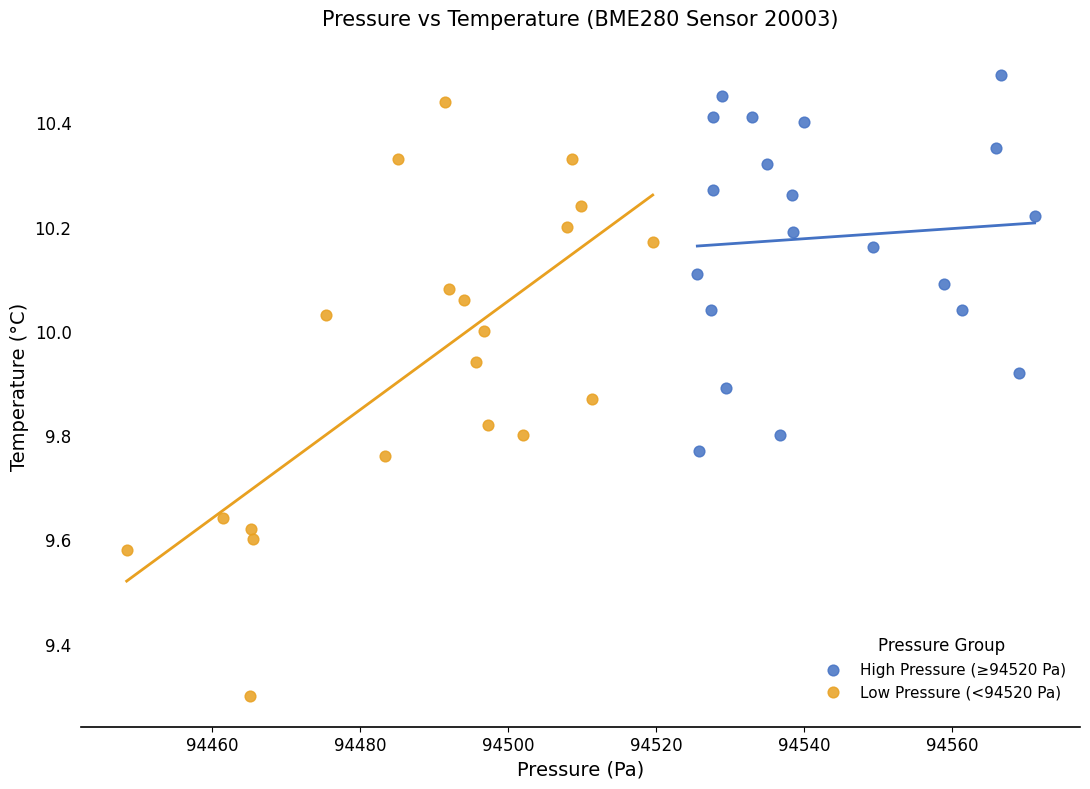

Which series contains the highest Y value?

High Pressure (≥94520 Pa)